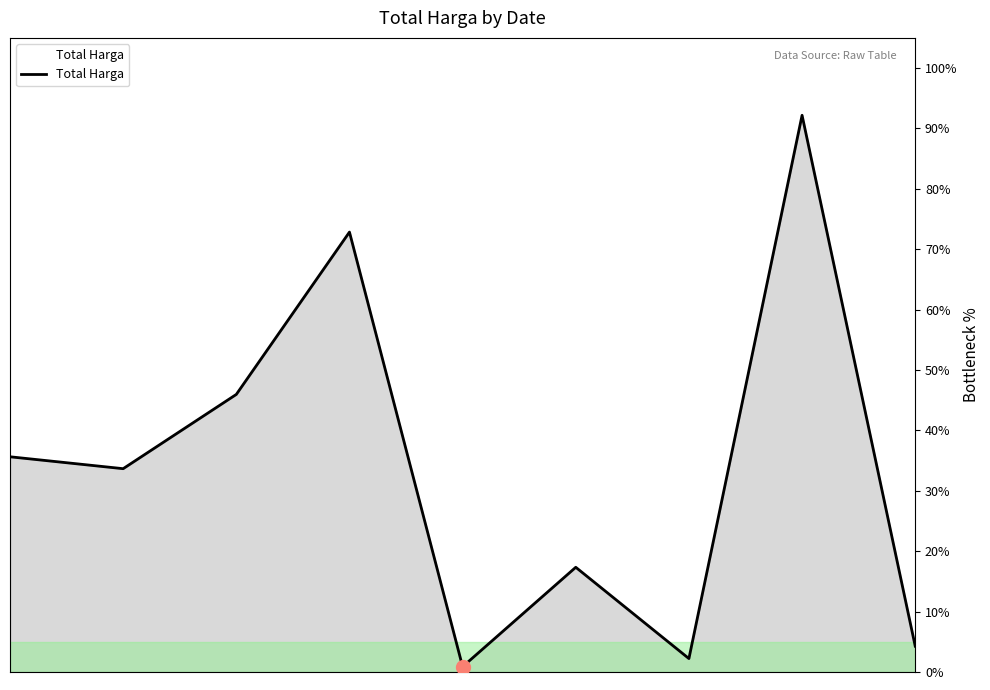

What is the average value?

33.9